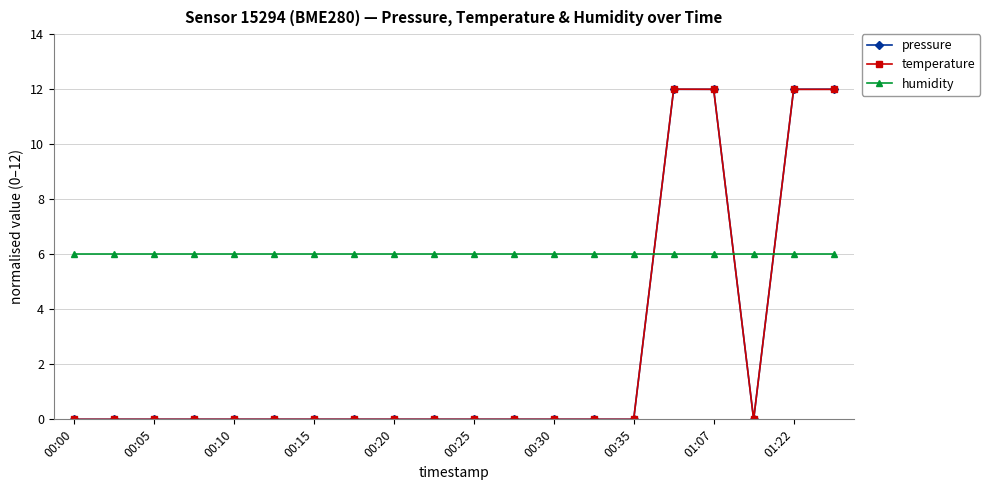

What is the minimum value for humidity?

6.0